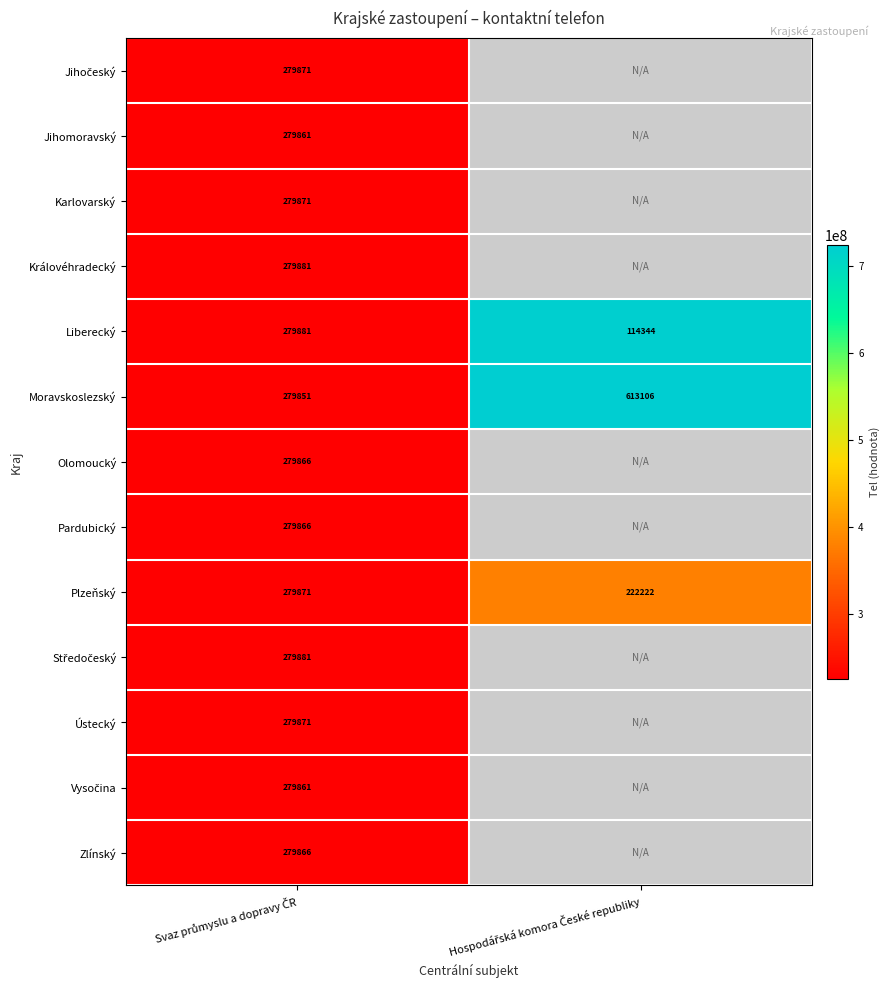

True or false: Jihomoravský has a value of 110202421.7 at Svaz průmyslu a dopravy ČR.

False